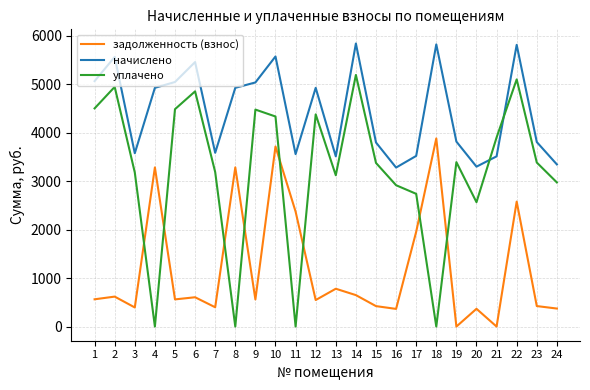

How many lines are shown in the chart?

3